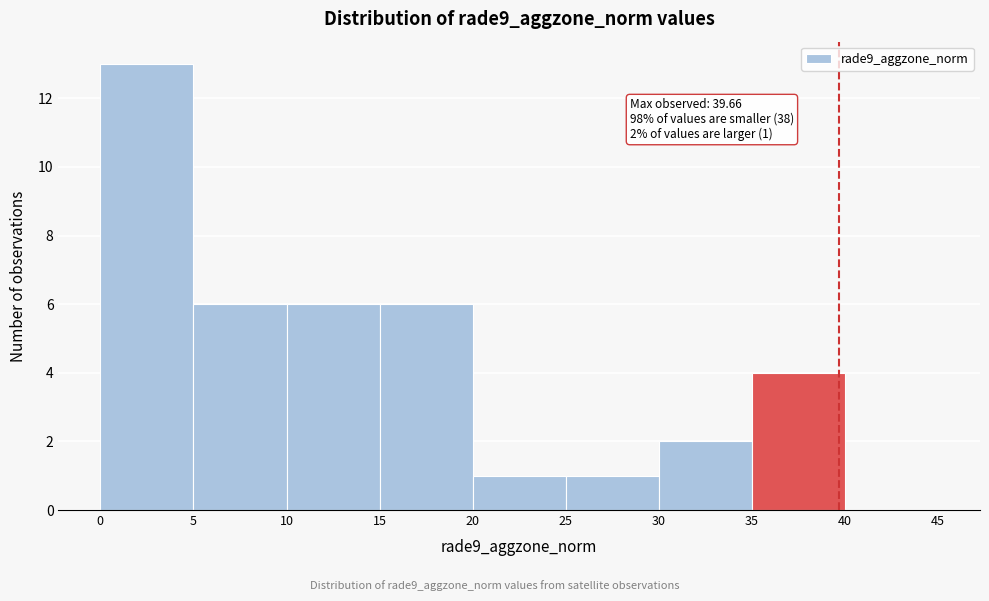

Over which range of the x-axis is the bar tallest?

0 to 5